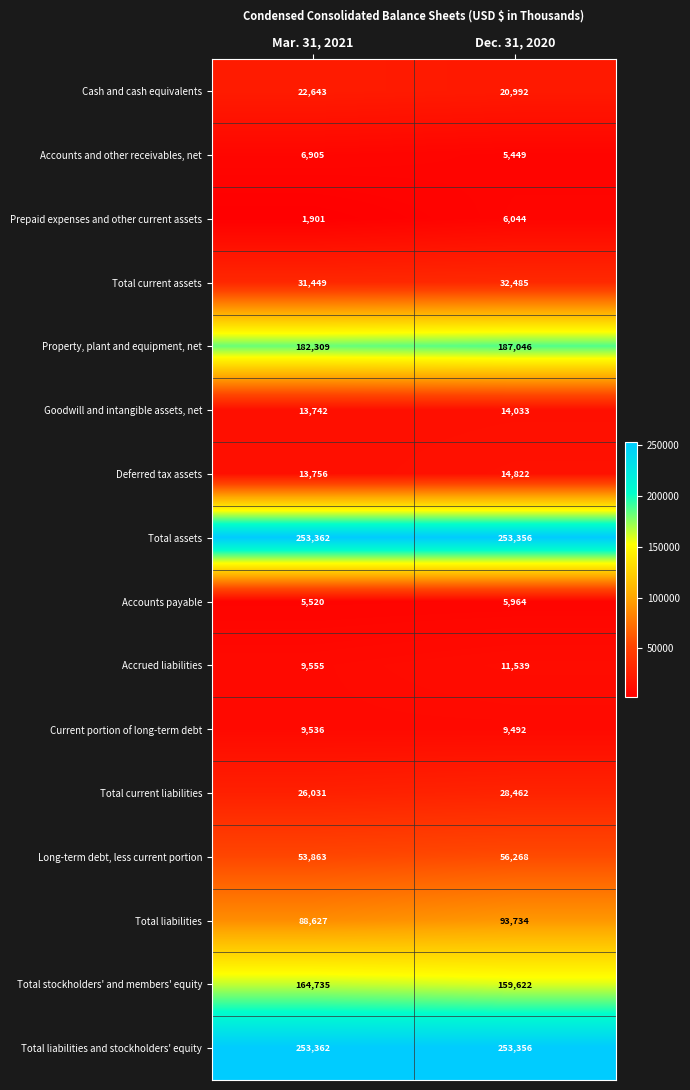

What is the total value across all series at Mar. 31, 2021?

1137296